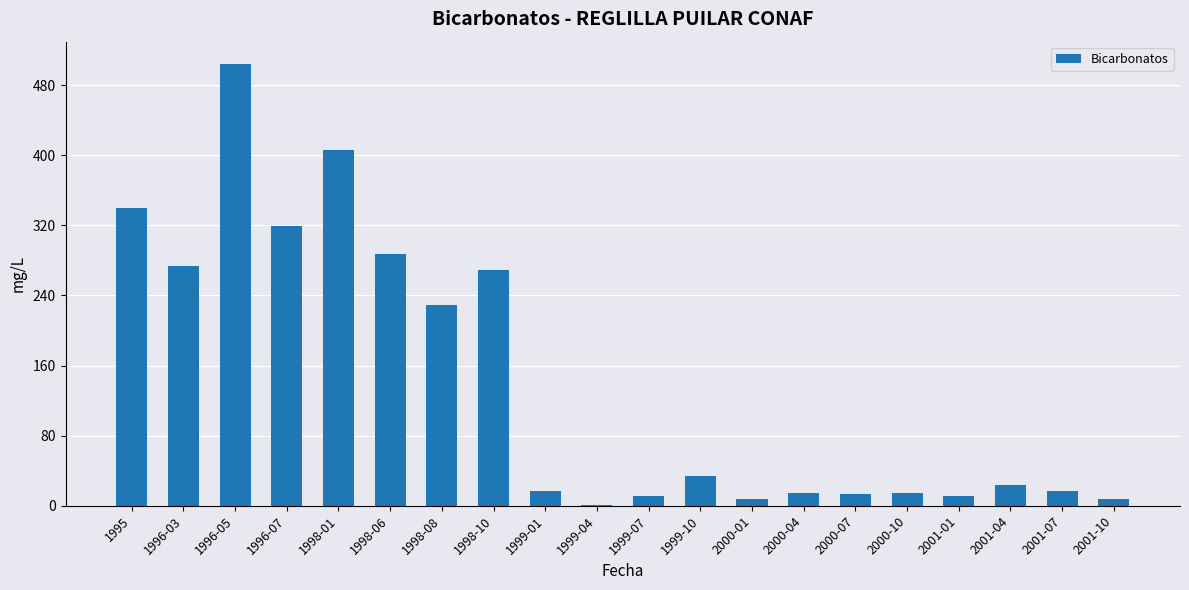

Are the bars horizontal?

No